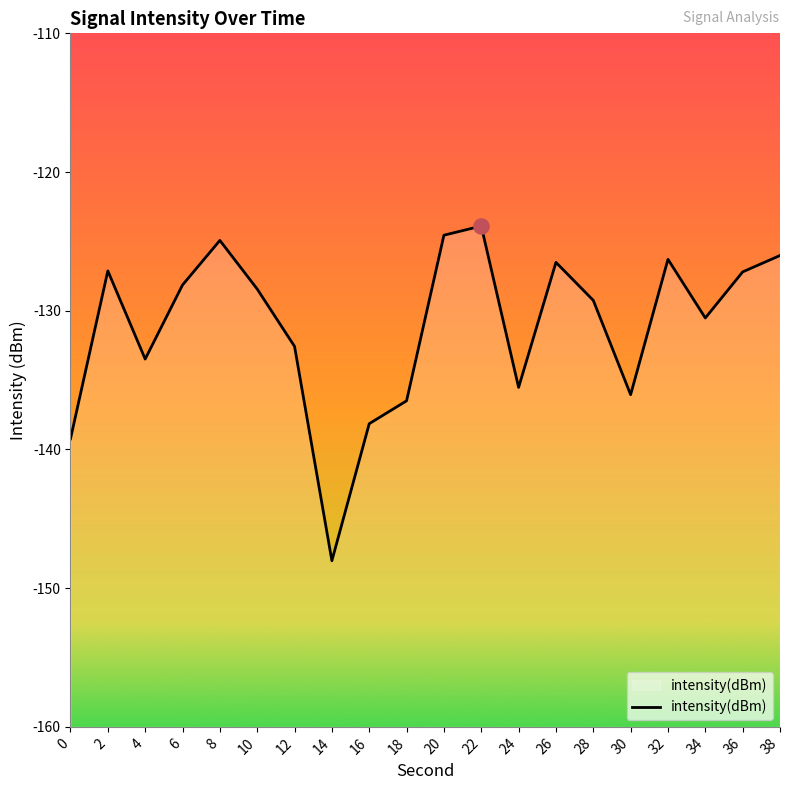

What is the change in value from 6 to 32?

+1.8